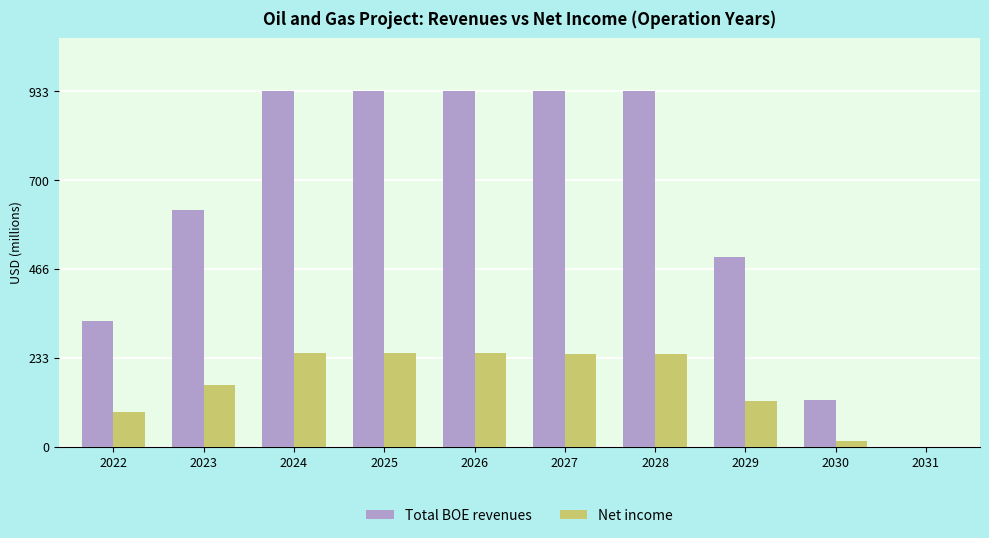

At which label is Total BOE revenues closest to 466?

2029